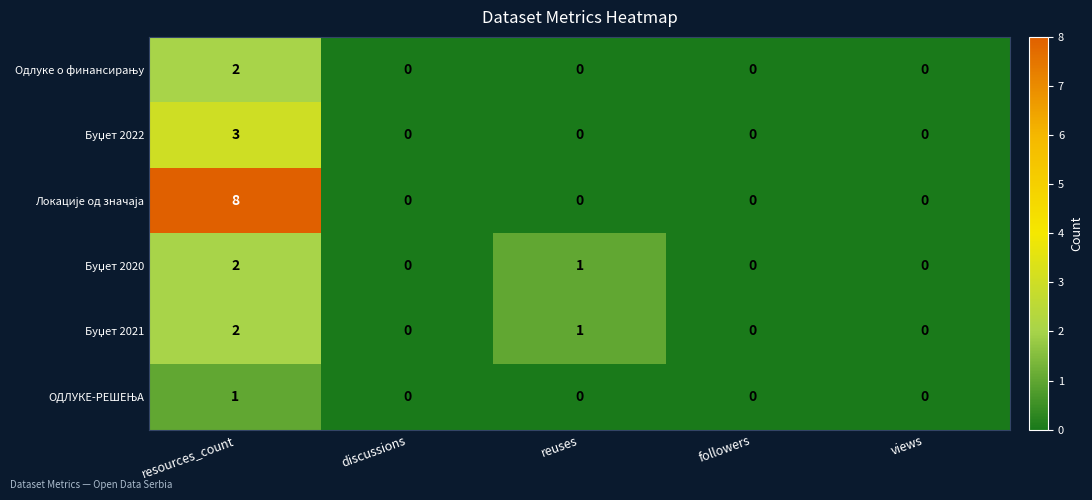

At which category is the sum across all series the highest?

resources_count